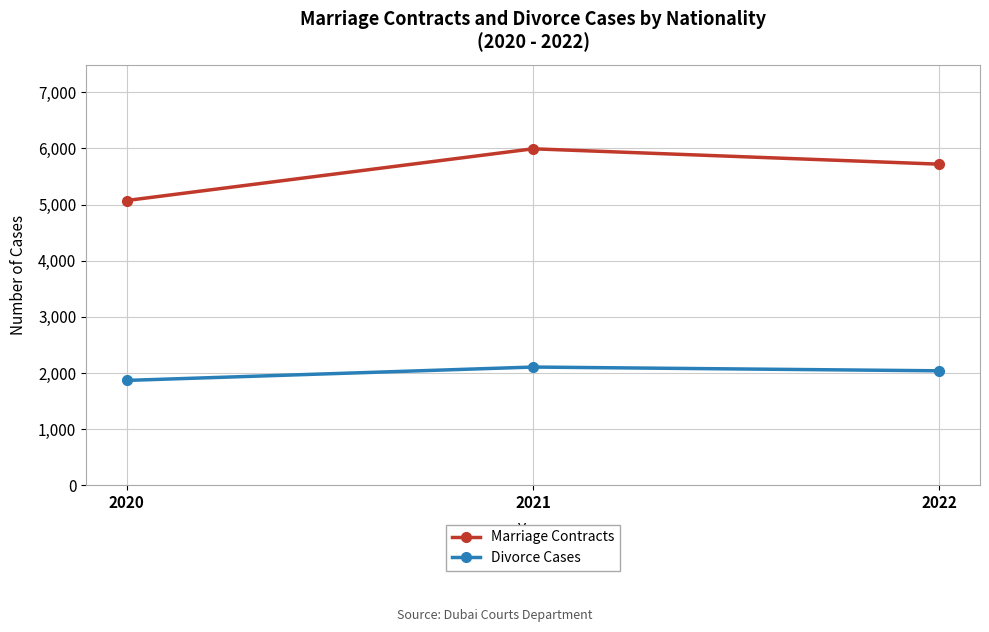

Which series has the largest range (max minus min)?

Marriage Contracts